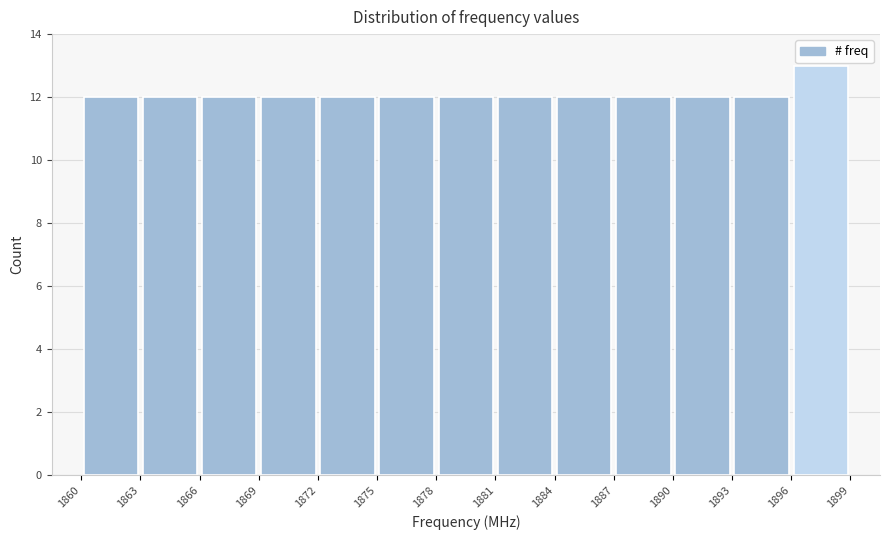

Over which range of the x-axis is the bar tallest?

1896 to 1899